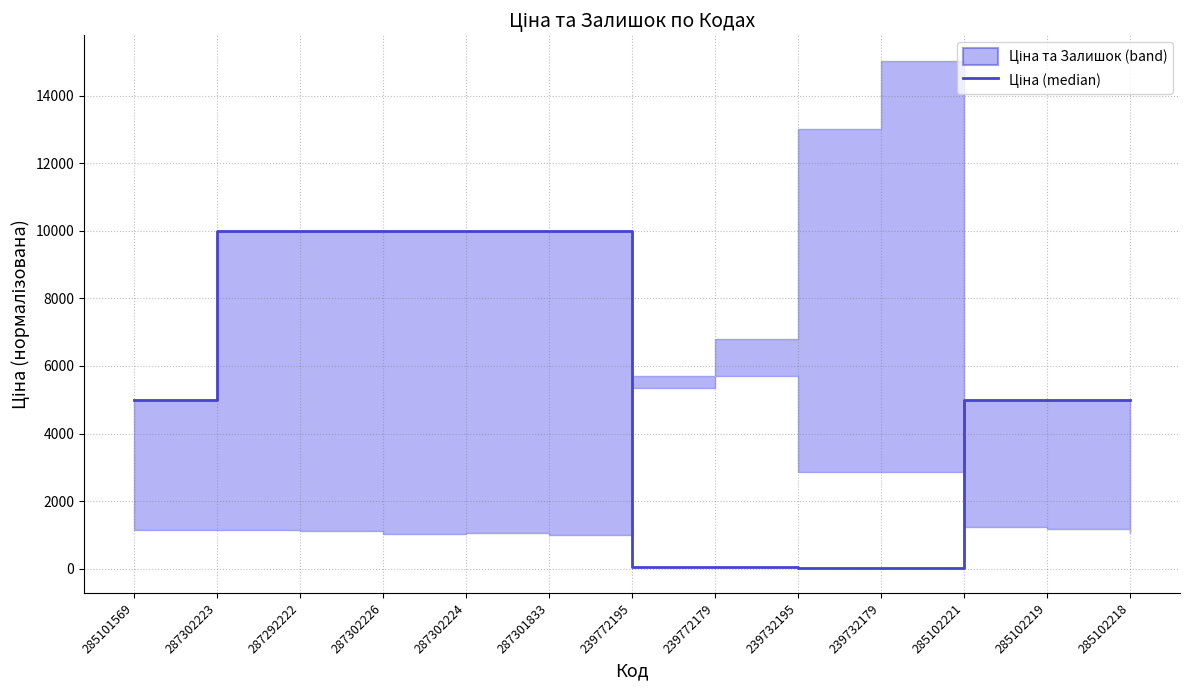

Which has a higher value, 285102218 or 285102219?

285102218